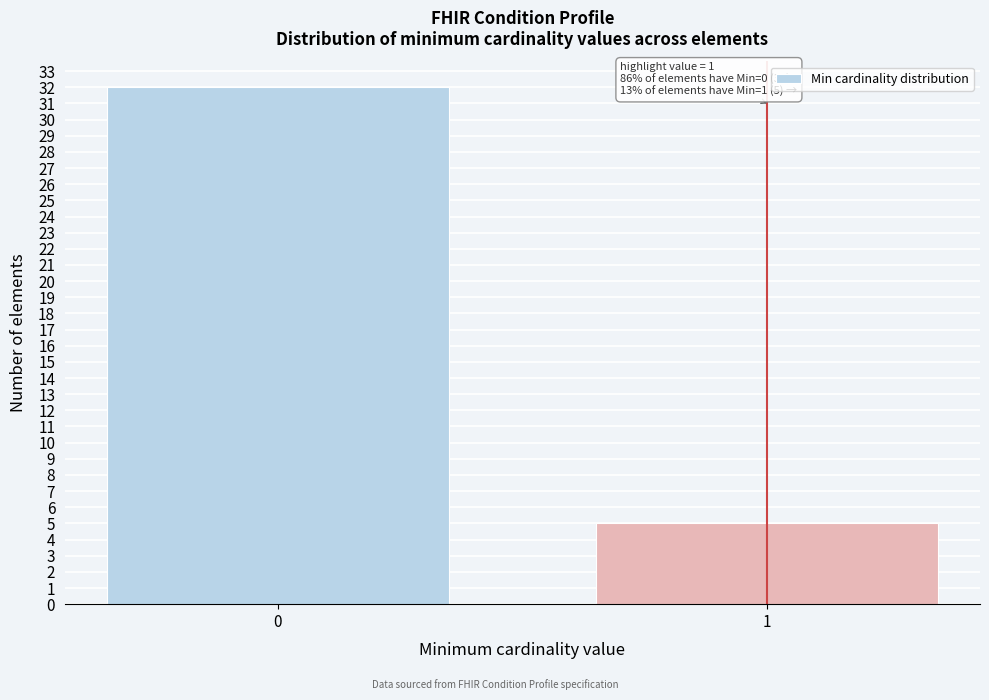

Reading left to right, list all the values displayed in this chart.

32	5